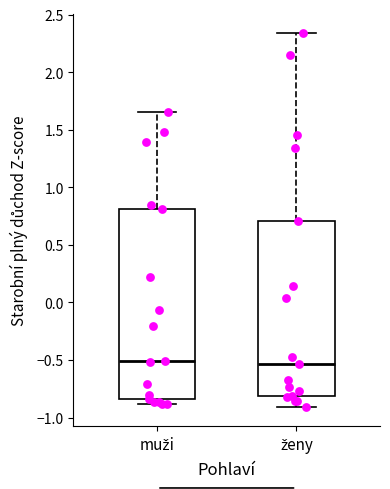

Reading left to right, read every box against the y-axis: the position of its median line, the range the box covers, and the ends of its whiskers. The values are not printed on the chart, so give them approximately, as read against the axis.

muži: median -0.50, box -0.85 to 0.80, whiskers -0.90 to 1.65
ženy: median -0.55, box -0.80 to 0.70, whiskers -0.90 to 2.35